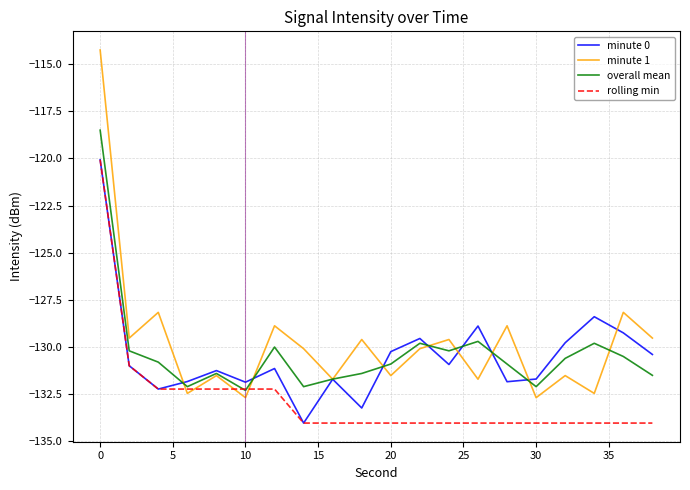

How many interior local peaks does the overall mean series have?

5